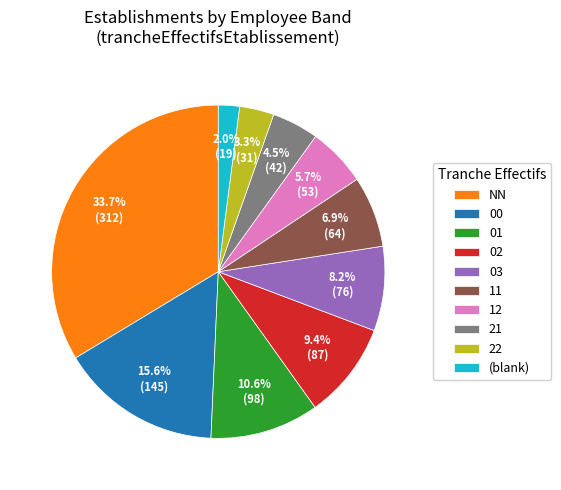

What is the total percentage of 00 and 01?

26.2%